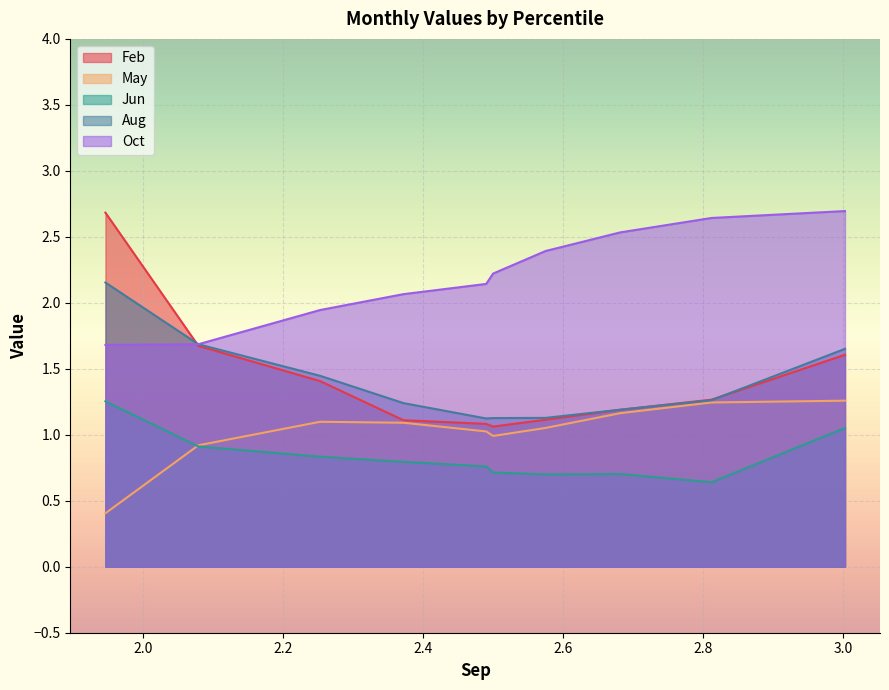

What is the average value of the Oct series?

2.2